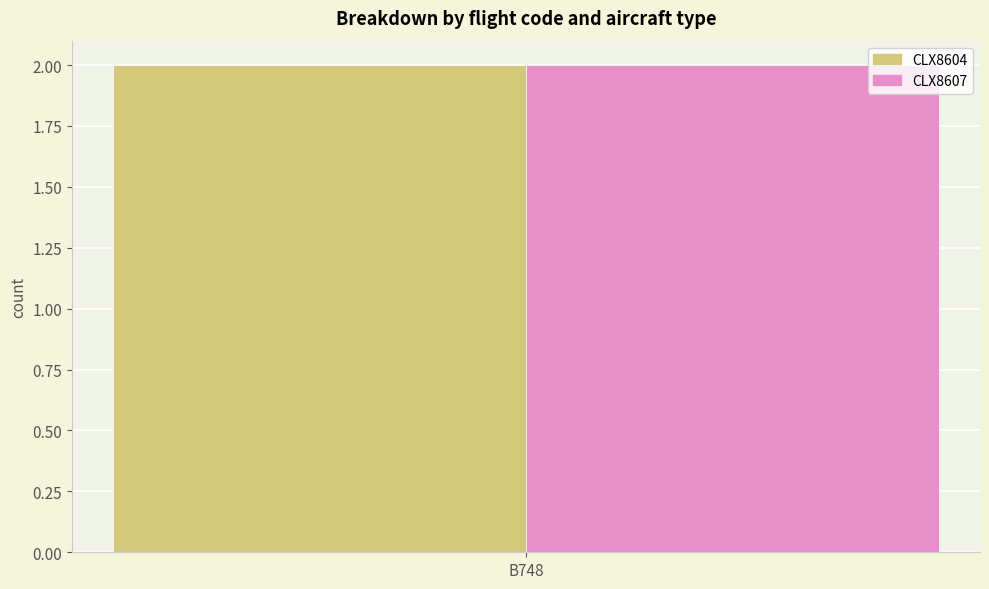

What are all the series names shown in the legend?

CLX8607, CLX8604